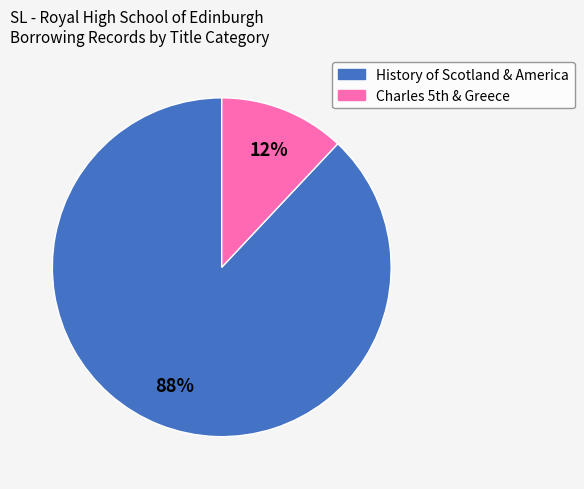

To the nearest percent, what is the average slice percentage?

50%